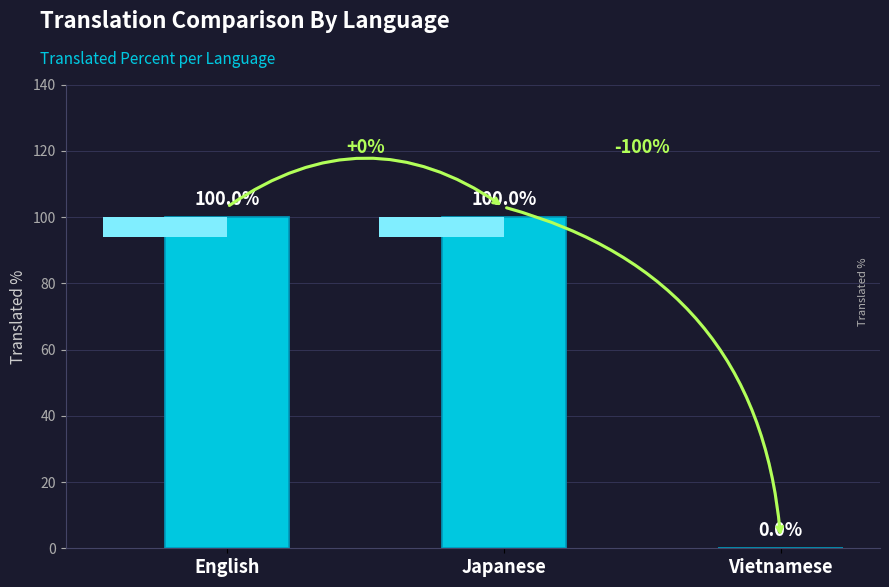

Reading left to right, transcribe all the data shown in this chart.

100	100	0